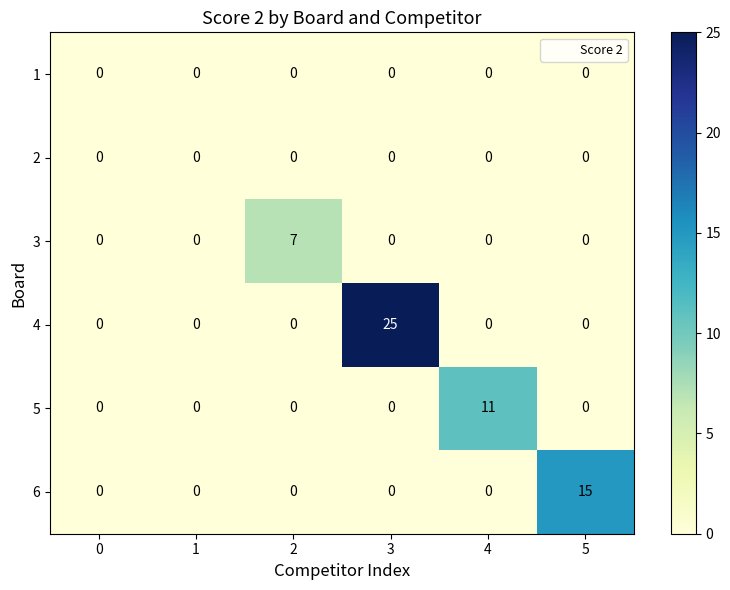

At which category is the sum across all series the highest?

3